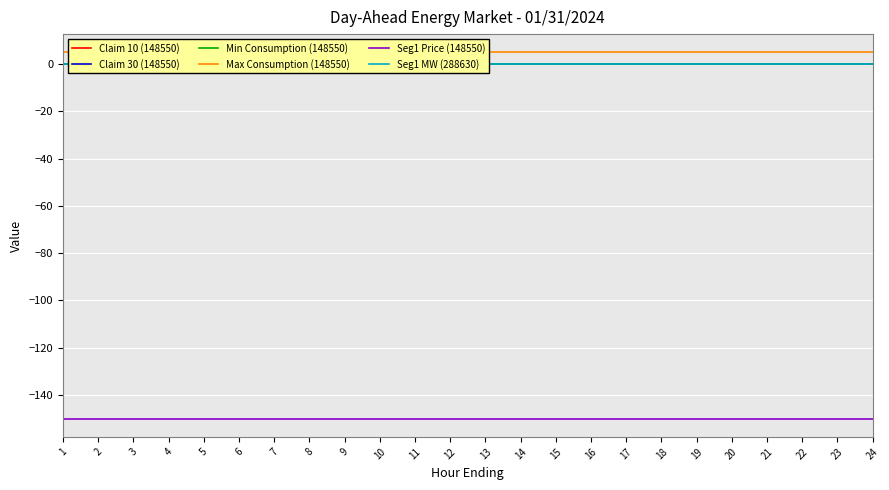

True or false: Claim 30 (148550) and Claim 10 (148550) cross at least once.

False